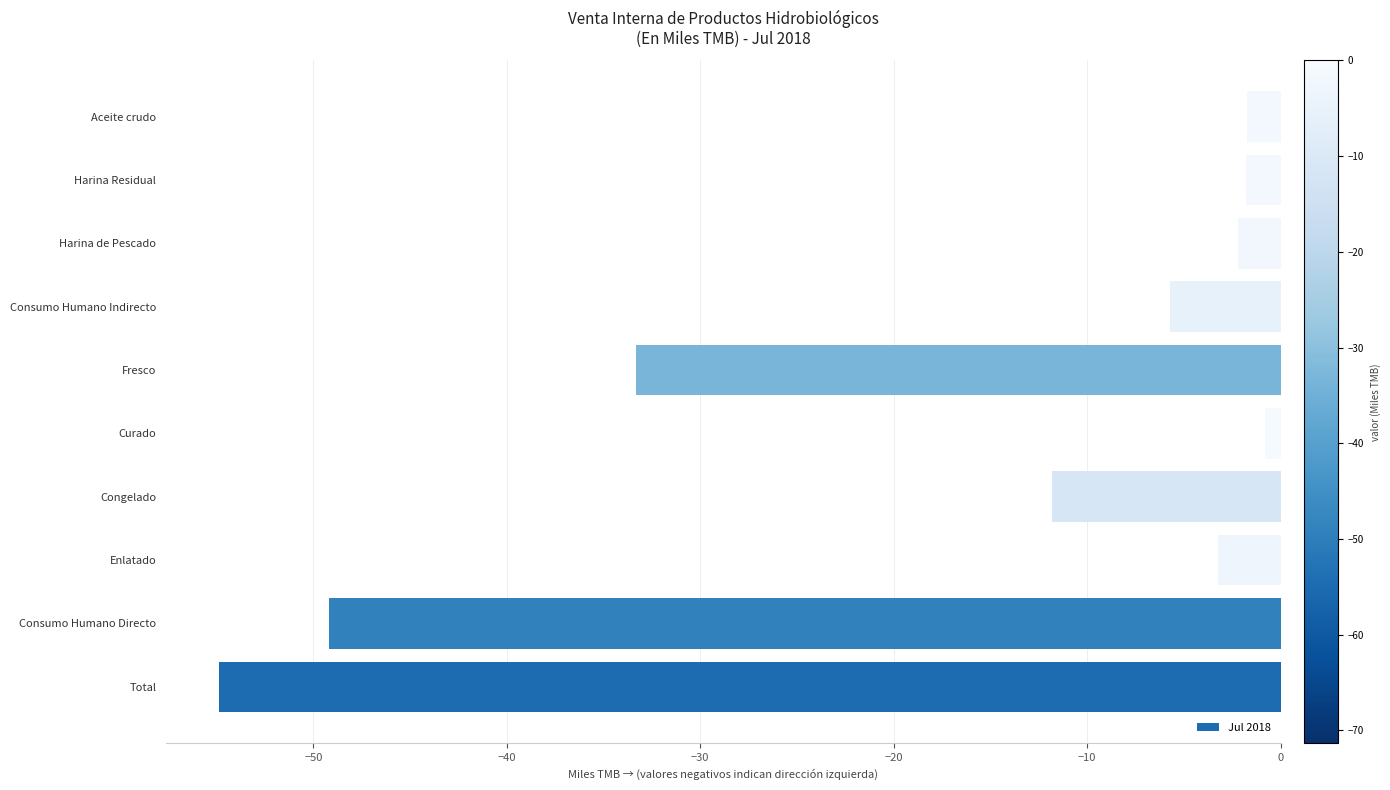

Read the value at Harina Residual.

-1.8